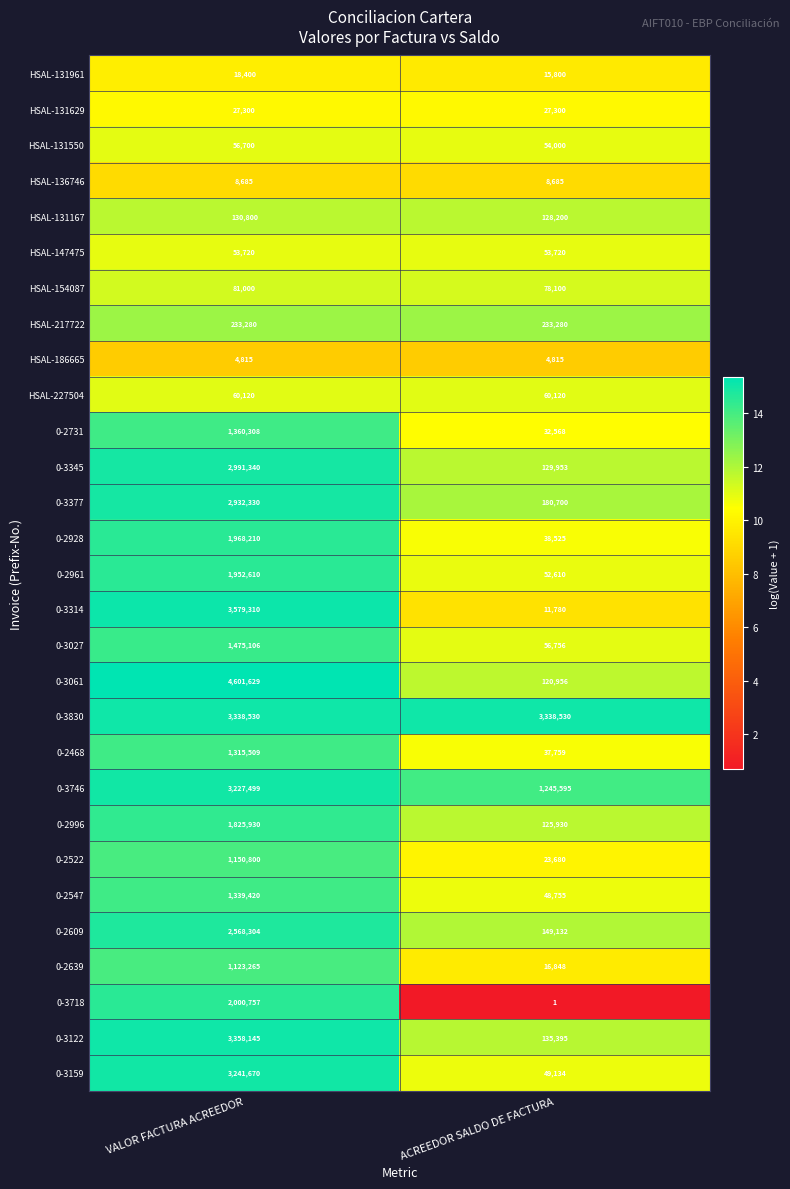

At how many categories does at least one series exceed 3?

2